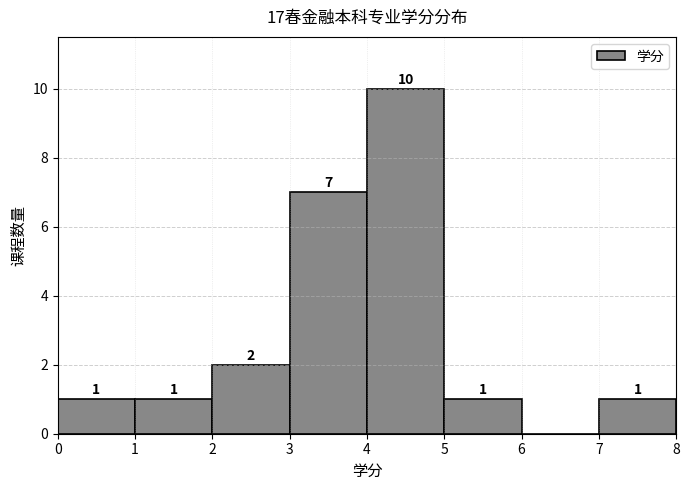

Over which range of the x-axis is the bar tallest?

4 to 5